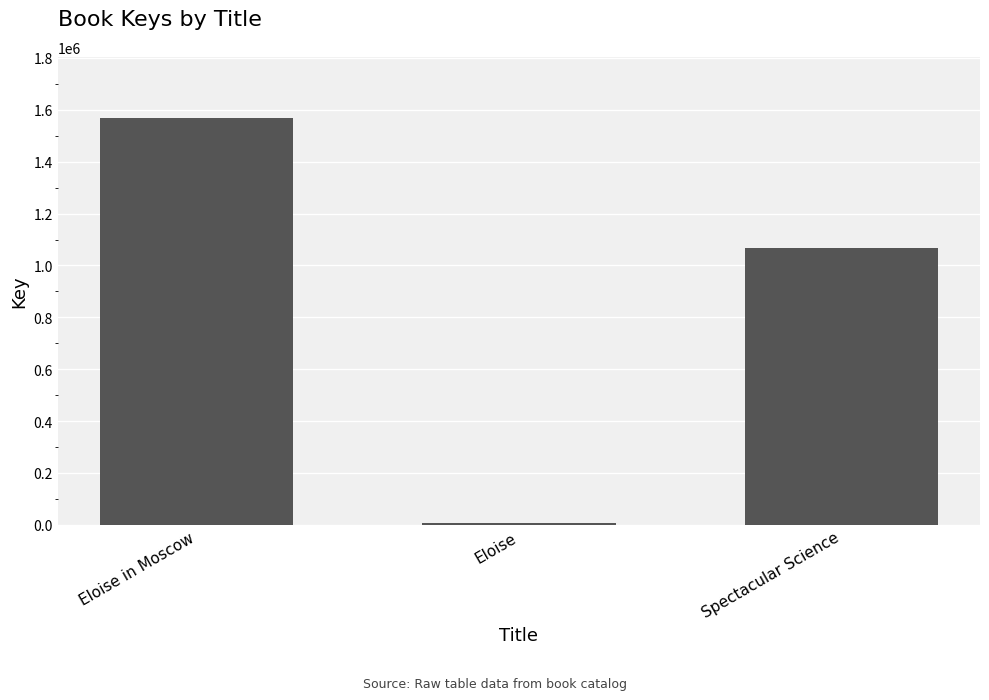

What is the difference between the maximum and minimum values?

1561116